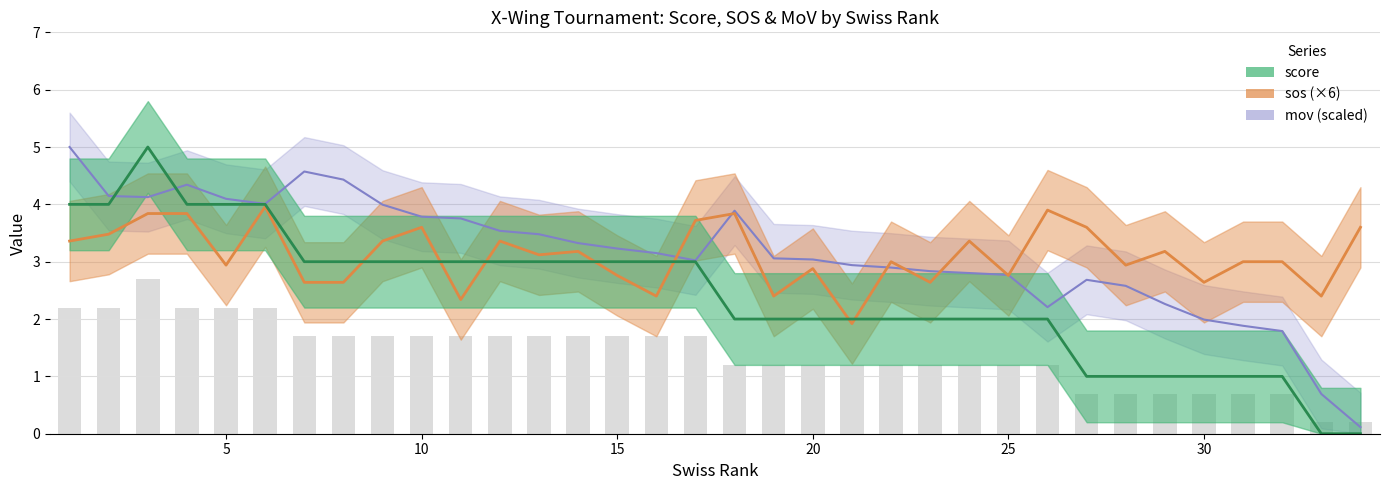

Reading left to right, transcribe all the data shown in this chart.

score: 1=4.0	2=4.0	3=5.0	4=4.0	5=4.0	6=4.0	7=3.0	8=3.0	9=3.0	10=3.0	11=3.0	12=3.0	13=3.0	14=3.0	15=3.0	16=3.0	17=3.0	18=2.0	19=2.0	20=2.0	21=2.0	22=2.0	23=2.0	24=2.0	25=2.0	26=2.0	27=1.0	28=1.0	29=1.0	30=1.0	31=1.0	32=1.0	33=0.0	34=0.0
sos: 1=3.4	2=3.5	3=3.8	4=3.8	5=2.9	6=4.0	7=2.6	8=2.6	9=3.4	10=3.6	11=2.3	12=3.4	13=3.1	14=3.2	15=2.8	16=2.4	17=3.7	18=3.8	19=2.4	20=2.9	21=1.9	22=3.0	23=2.6	24=3.4	25=2.8	26=3.9	27=3.6	28=2.9	29=3.2	30=2.6	31=3.0	32=3.0	33=2.4	34=3.6
mov_scaled: 1=5.0	2=4.1	3=4.1	4=4.3	5=4.1	6=4.0	7=4.6	8=4.4	9=4.0	10=3.8	11=3.8	12=3.5	13=3.5	14=3.3	15=3.2	16=3.2	17=3.0	18=3.9	19=3.1	20=3.0	21=2.9	22=2.9	23=2.8	24=2.8	25=2.8	26=2.2	27=2.7	28=2.6	29=2.3	30=2.0	31=1.9	32=1.8	33=0.7	34=0.1